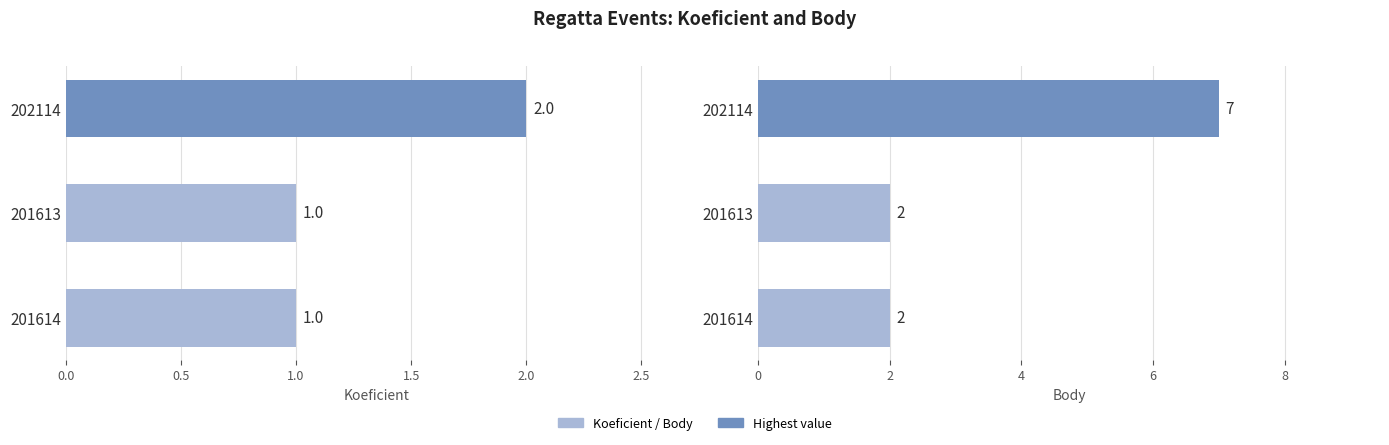

What is the sum of the Body values at 201614 and 201613?

4